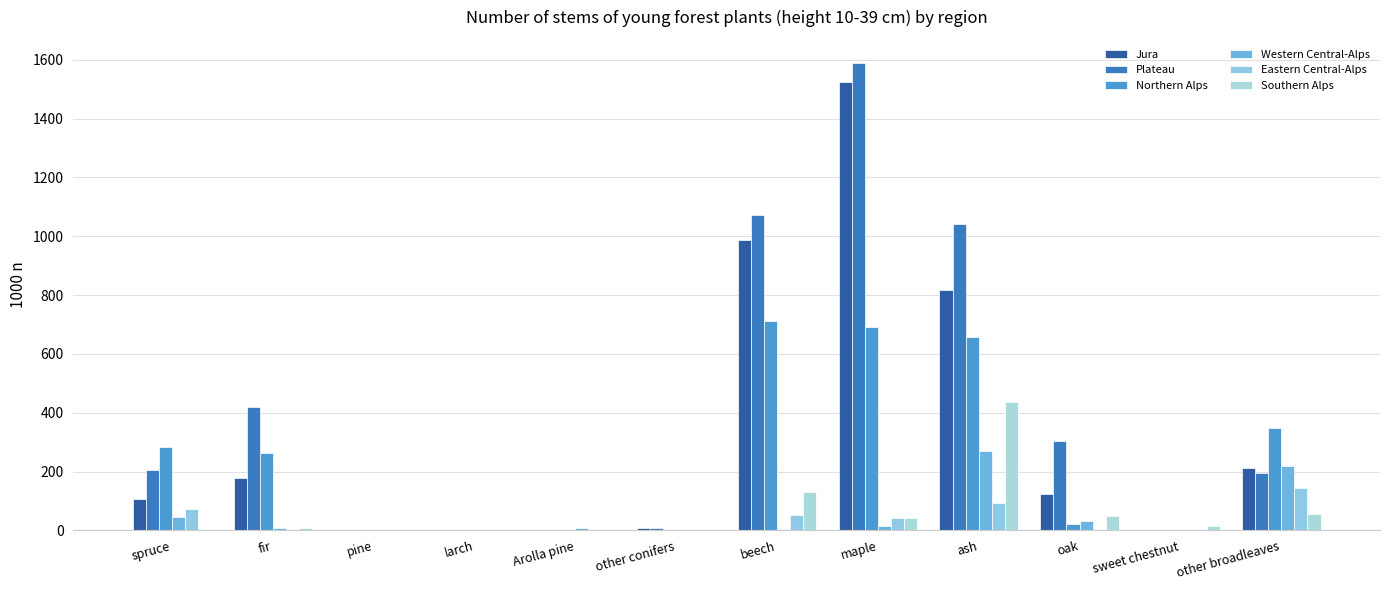

What position from the left is sweet chestnut?

11